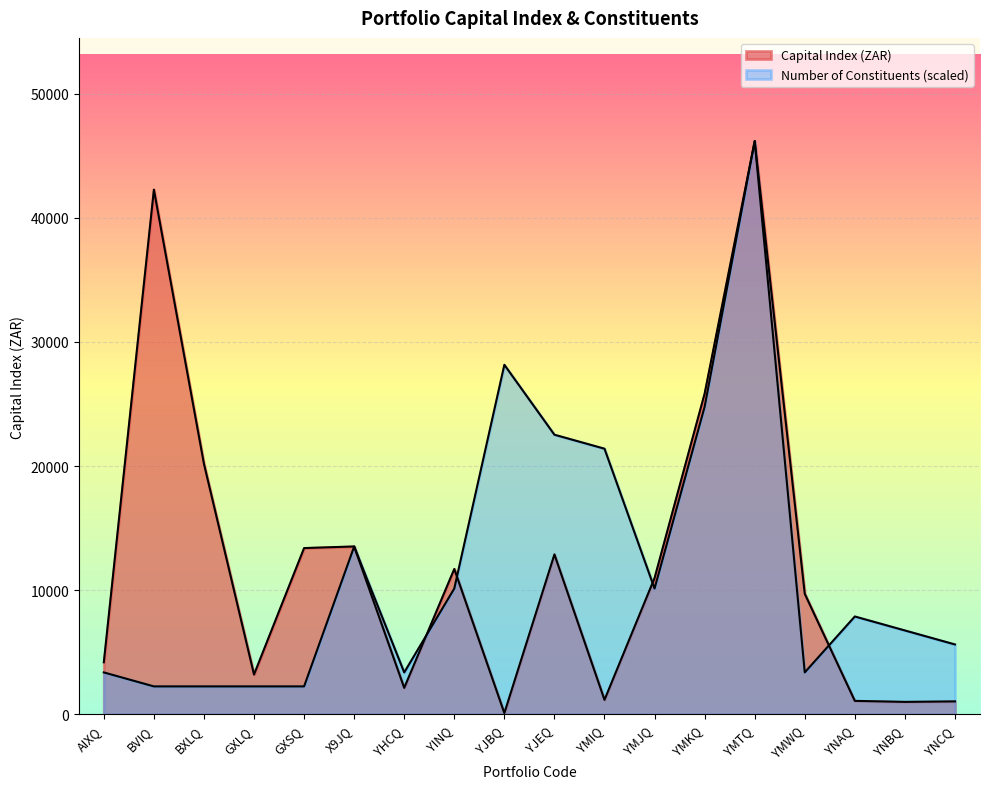

True or false: Capital Index (ZAR) has a value of 13861.6 at BVIQ.

False